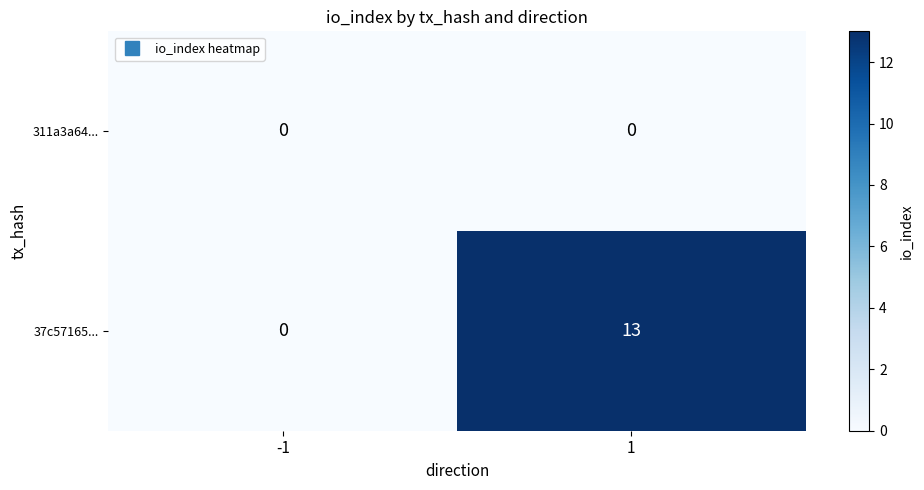

Reading left to right, what are all the values shown in this chart?

311a3a64...: 0	0
37c57165...: 0	13